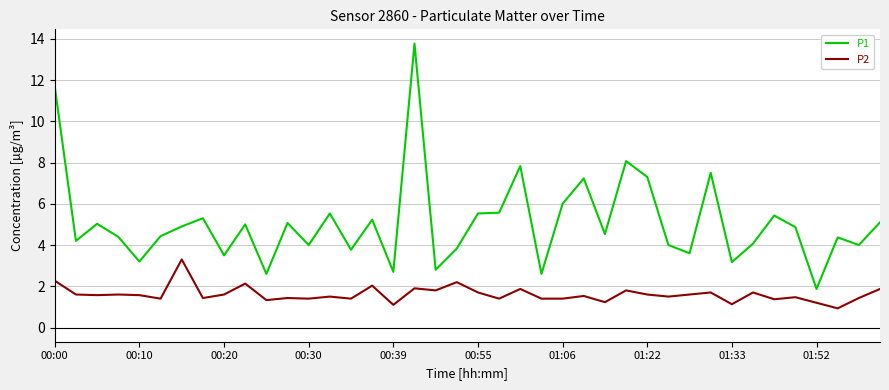

What is the difference between the maximum and minimum values in the P2 series?

2.4